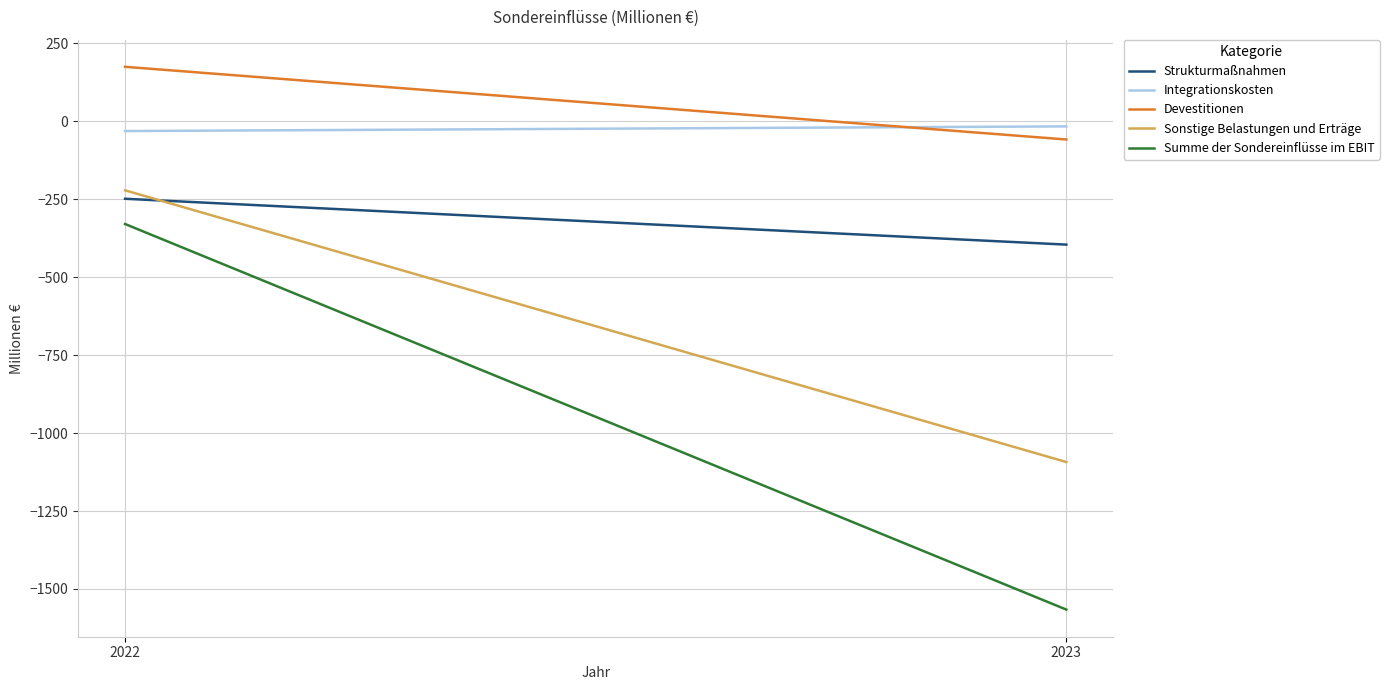

List the labels in order of Sonstige Belastungen und Erträge value, smallest first.

2023, 2022